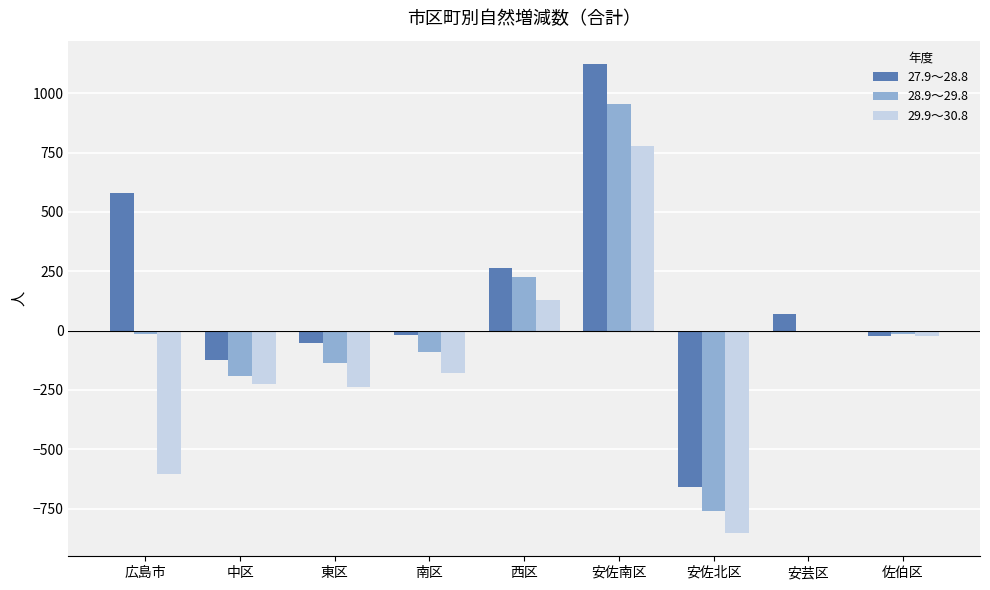

What is the spread (max minus min) of values at 中区?

101